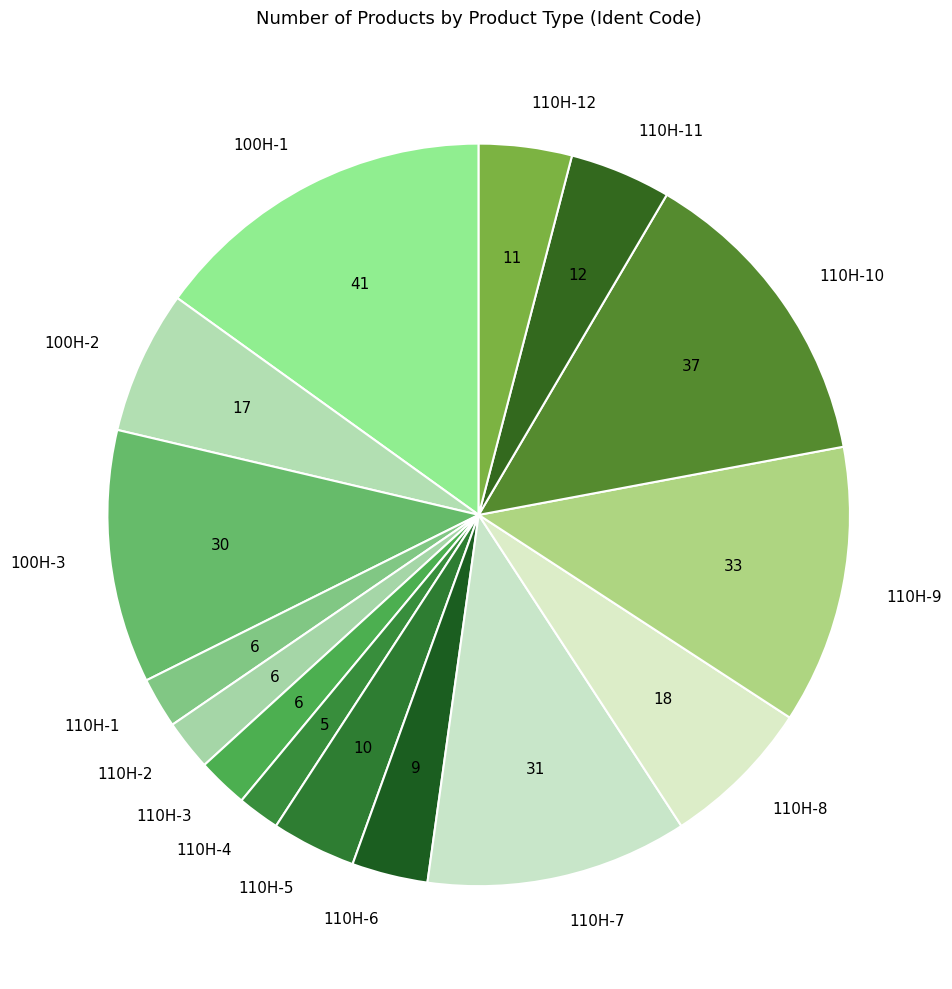

Is the sum of 110H-2 and 110H-12 greater than half?

No